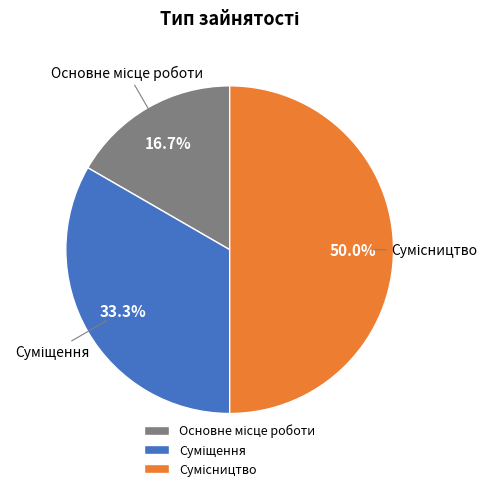

What is the smallest slice in the pie chart?

Основне місце роботи